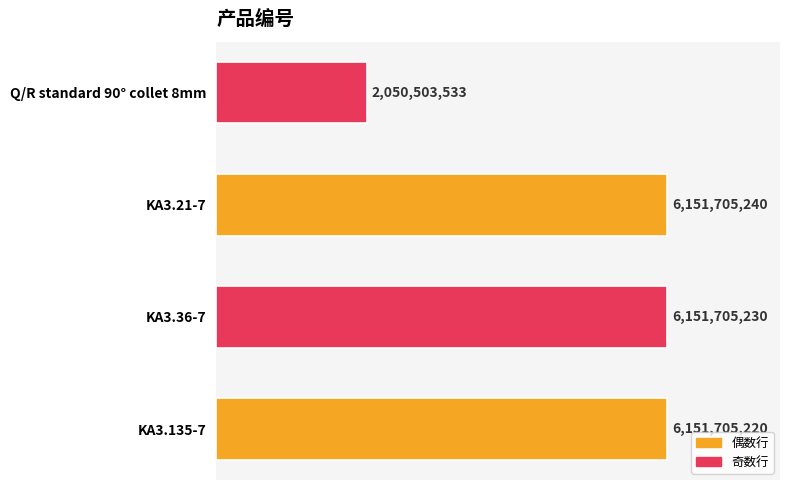

Does the chart contain any negative values?

No